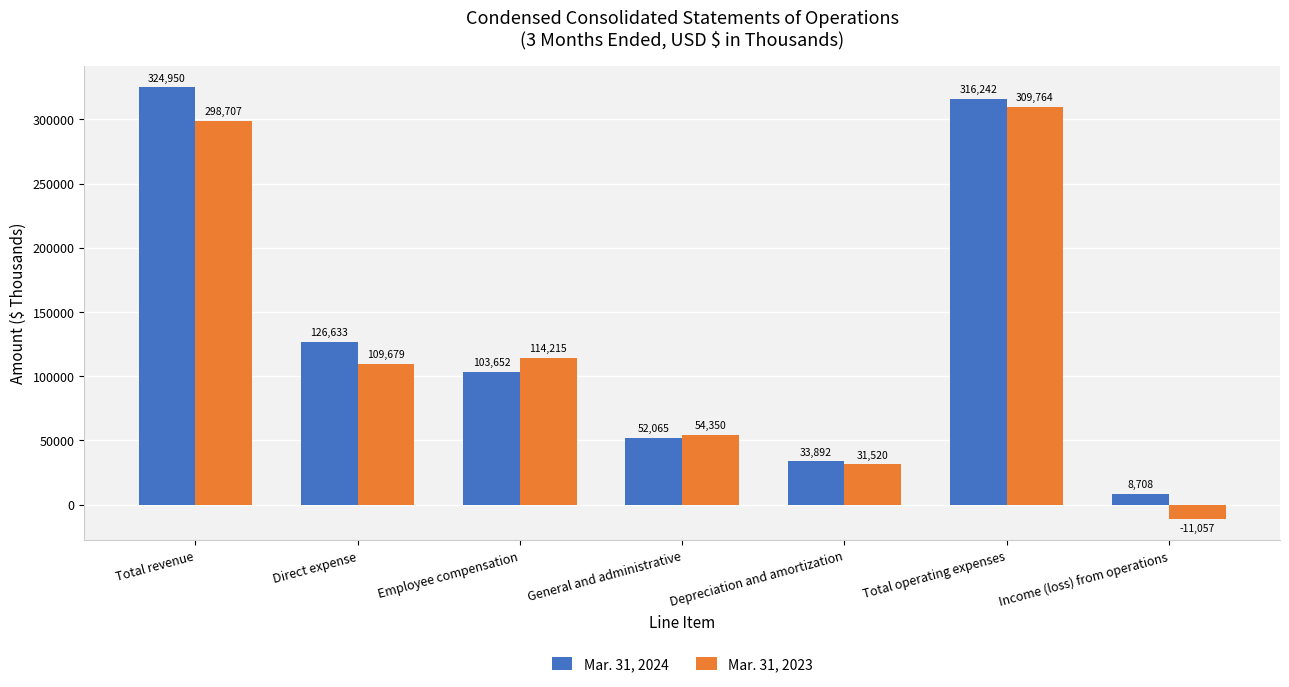

Which series changed the most between General and administrative and Depreciation and amortization?

Mar. 31, 2023